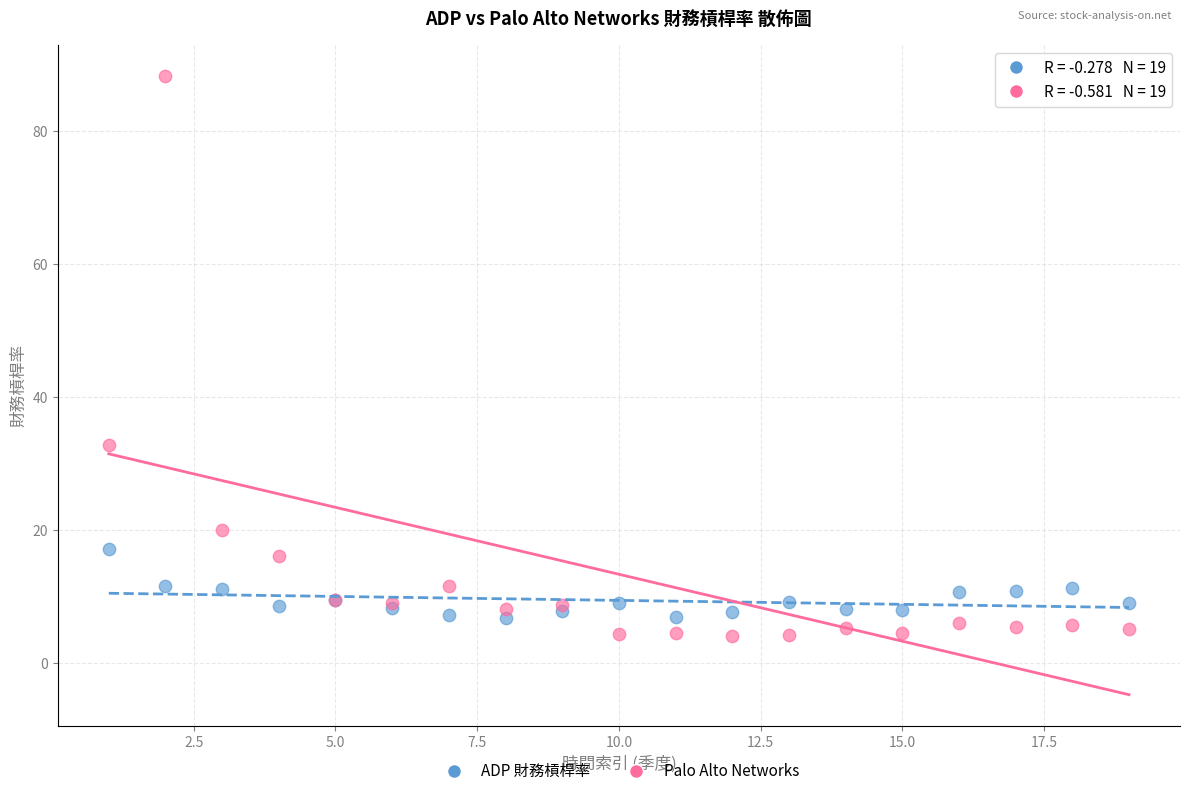

Which series has the widest spread of Y values?

Palo Alto Networks